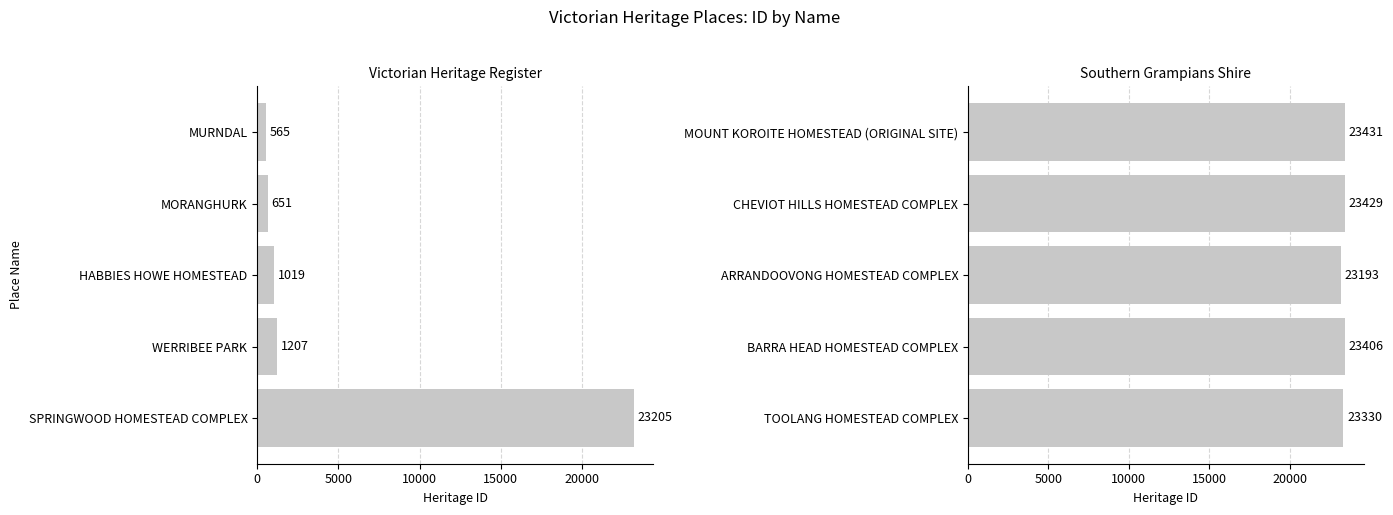

Does the chart contain any negative values?

No